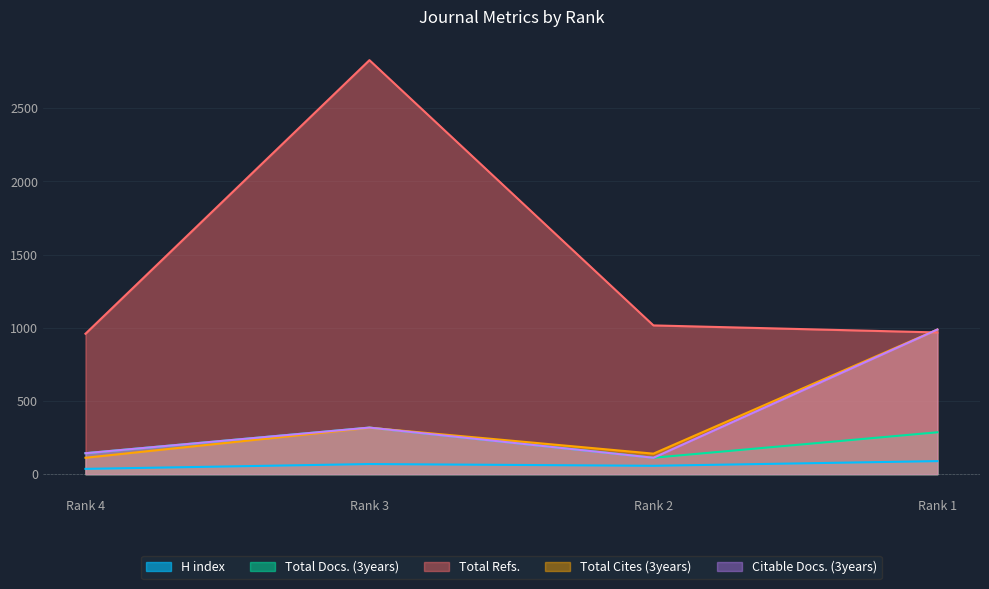

Which label corresponds to the smallest value in the chart?

Rank 4